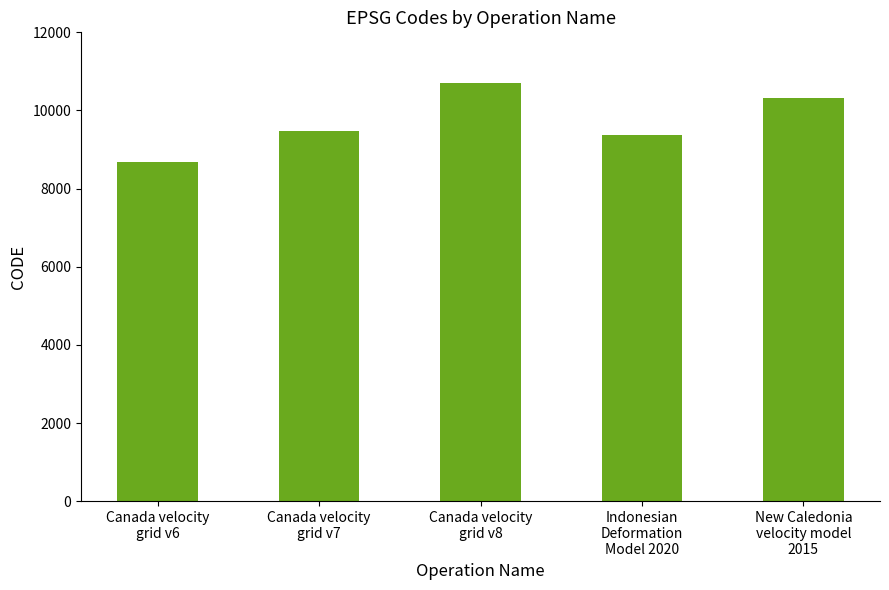

What is the smallest value displayed?

8676